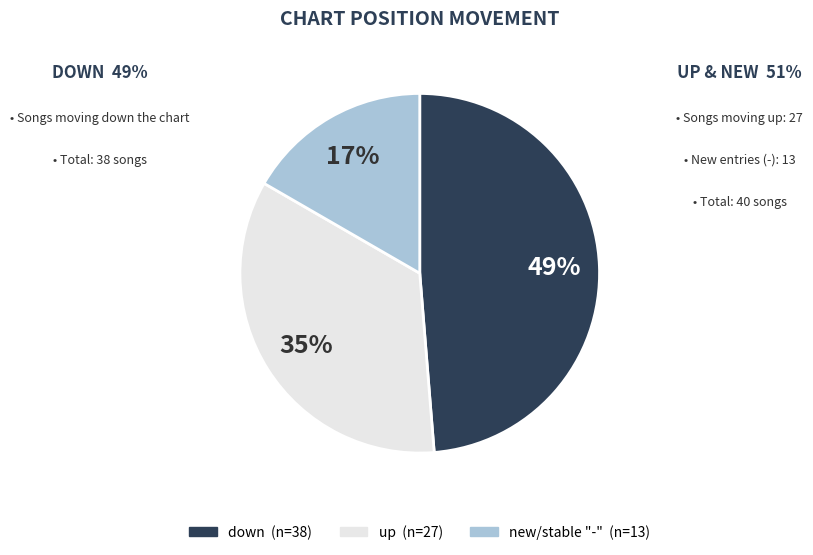

To the nearest percent, what is the difference between the largest and smallest slice percentages?

32%